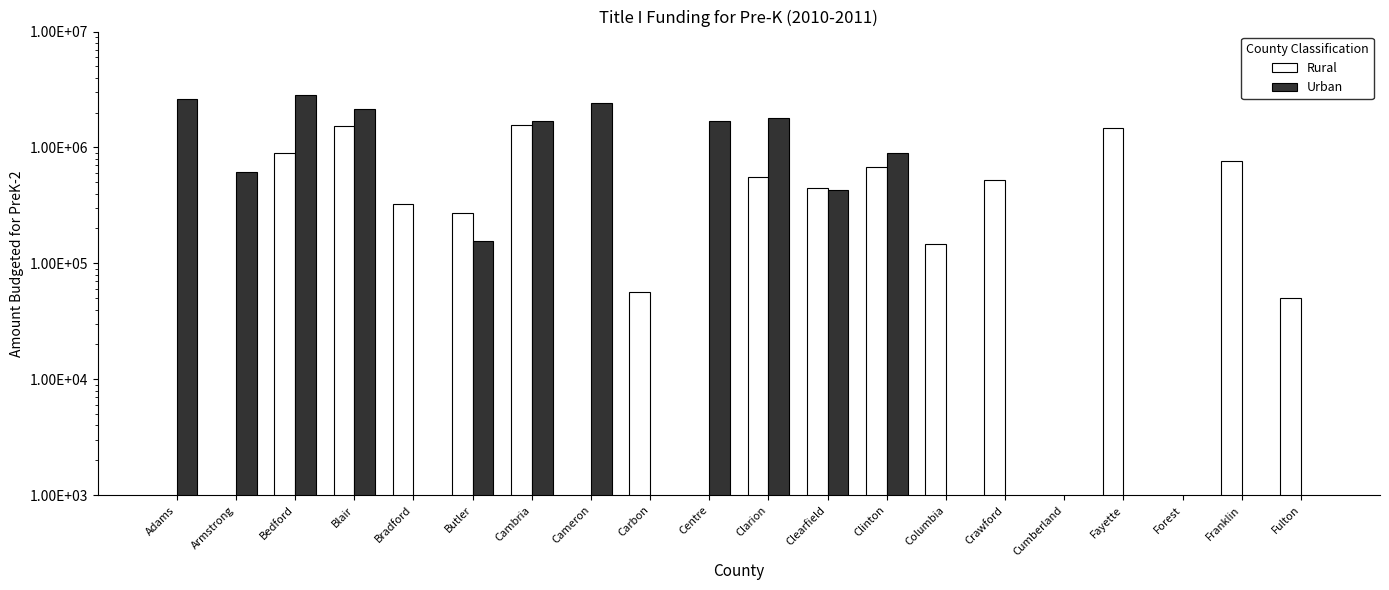

Is it true that Urban equals 2598447 at Adams?

True